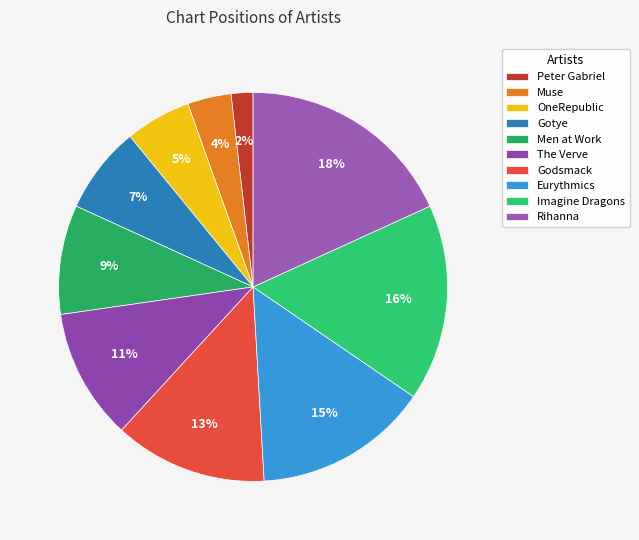

How many segments does this pie chart have?

10